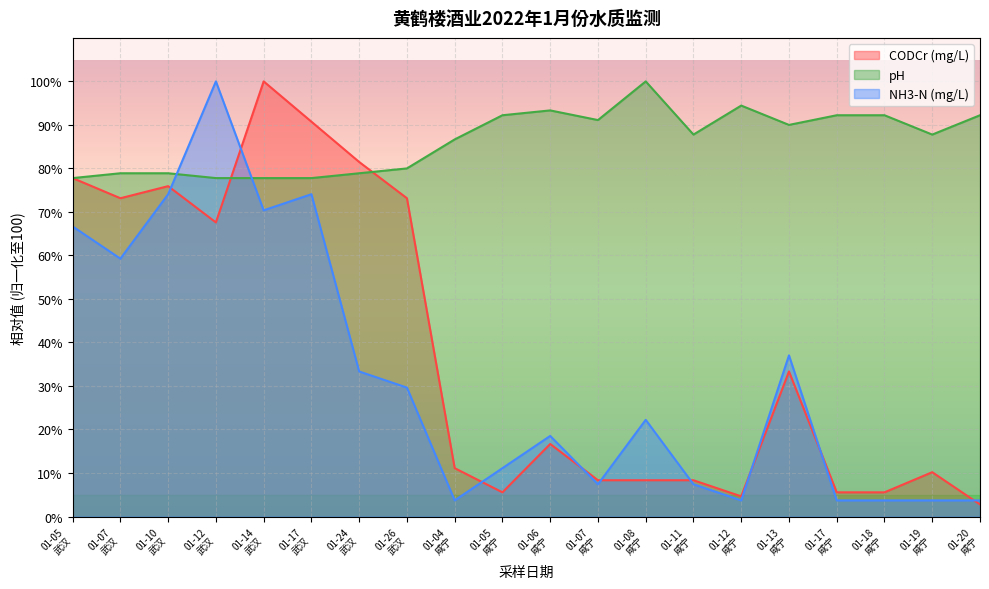

What is the label of the 11th point from the right?

01-05
咸宁